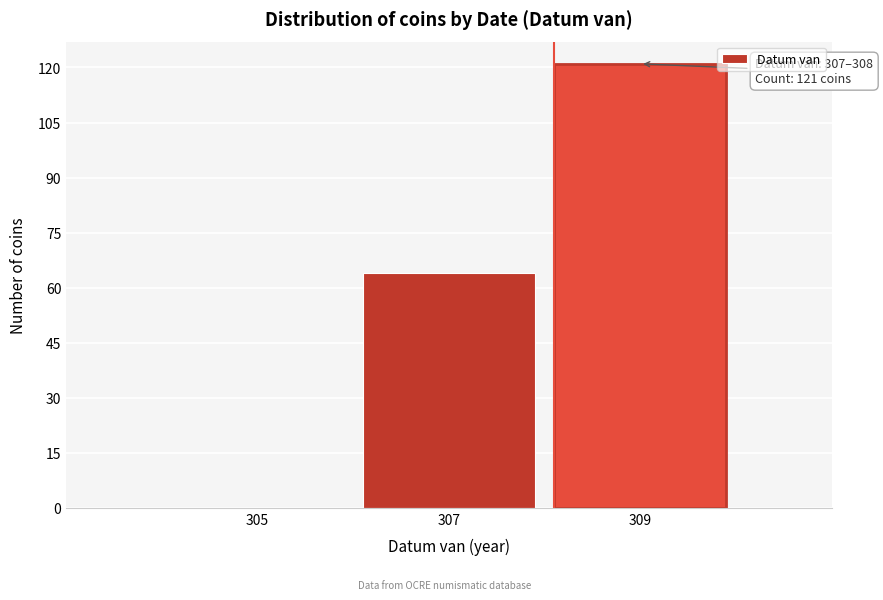

Reading left to right, what are all the values shown in this chart?

305=0	307=64	309=121